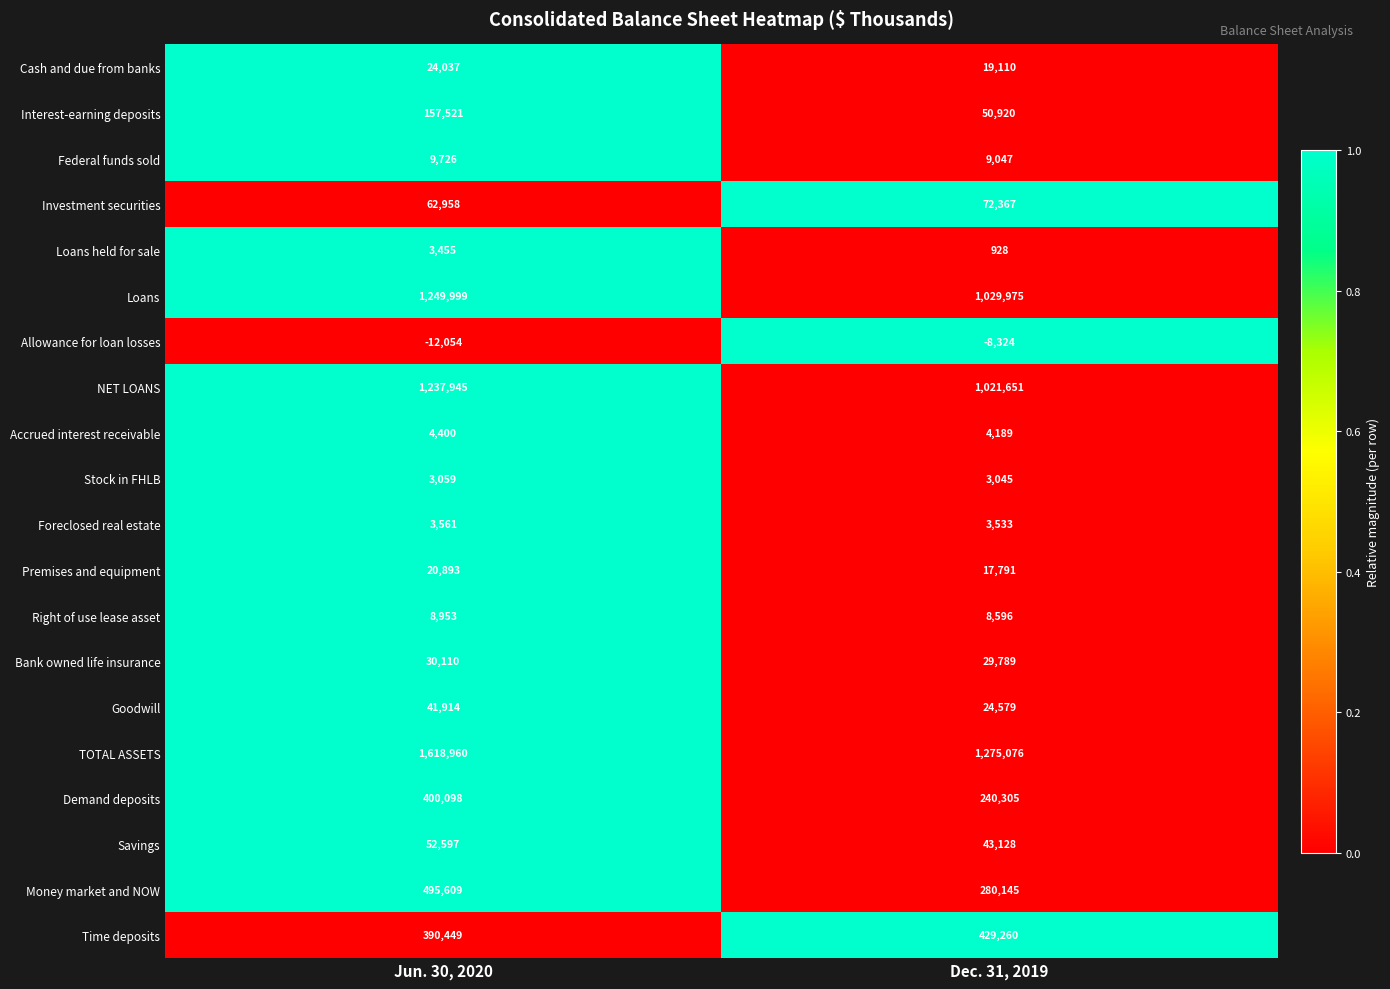

How many series are shown in this chart?

20